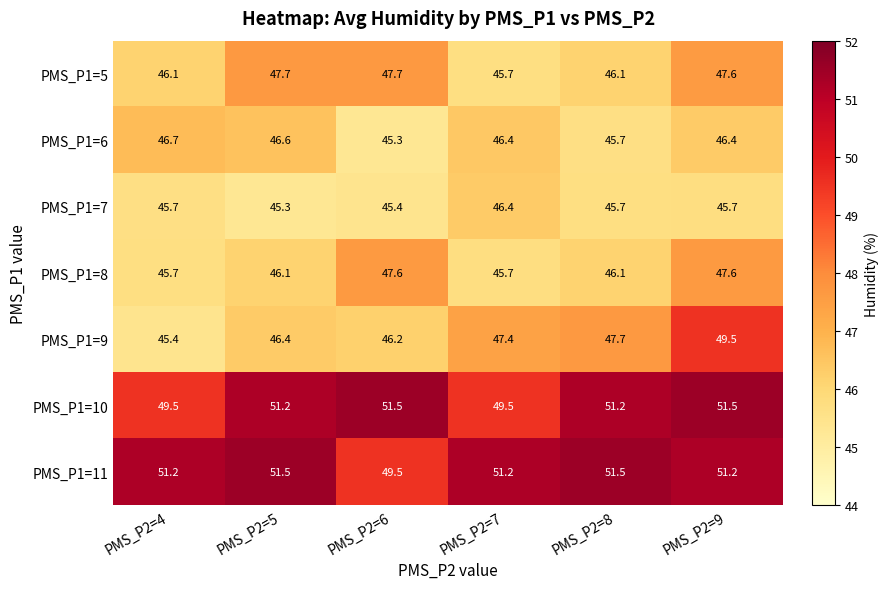

What is the difference between the maximum and minimum values in the PMS_P1=9 series?

4.1